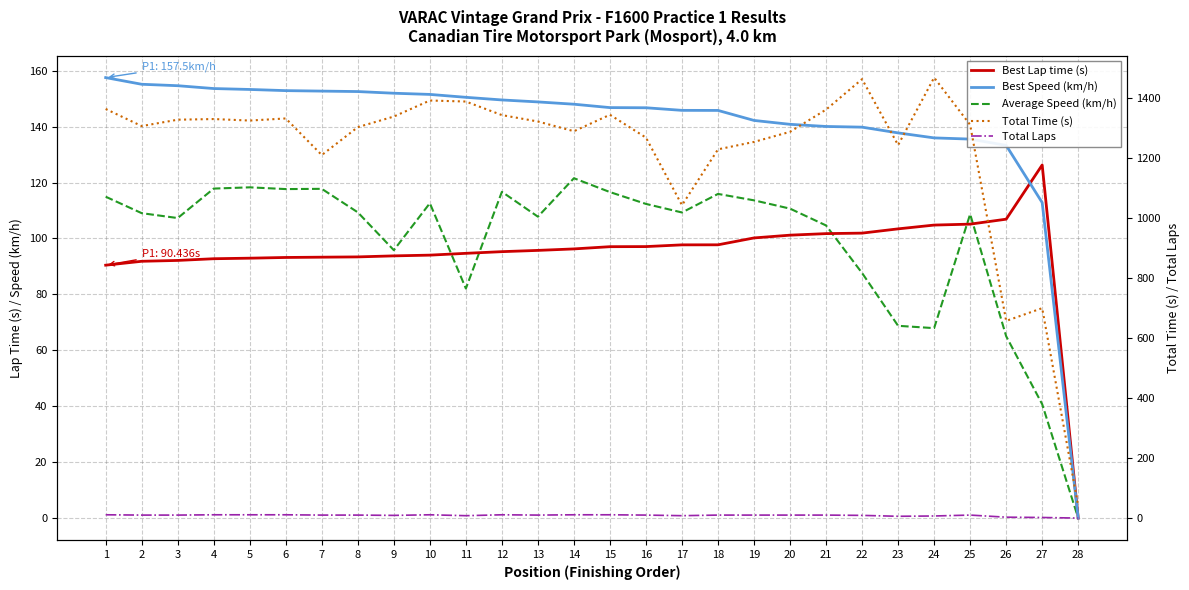

True or false: Total Time (s) has a value of 1391.7 at 10.

True